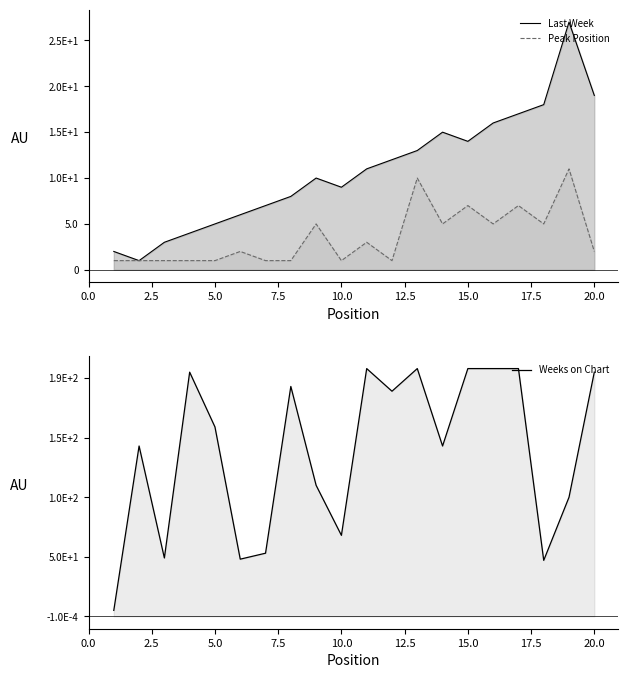

Rank the series at 5.0 from highest to lowest value.

Weeks on Chart, Last Week, Peak Position